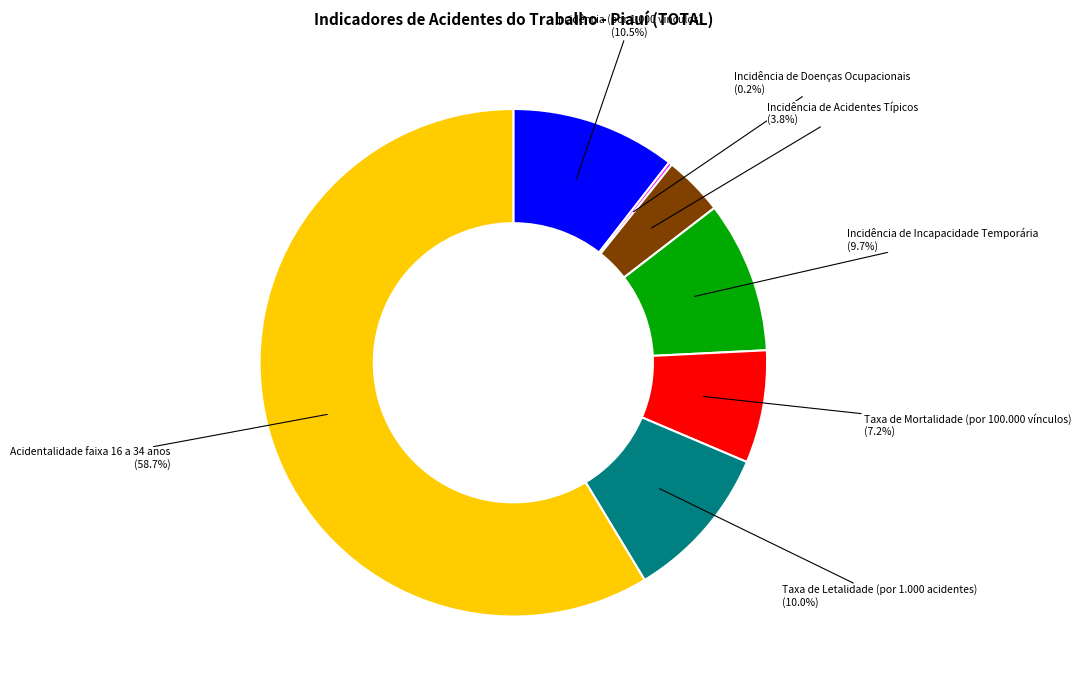

Between Taxa de Letalidade (por 1.000 acidentes) and Taxa de Mortalidade (por 100.000 vínculos), which is larger?

Taxa de Letalidade (por 1.000 acidentes)